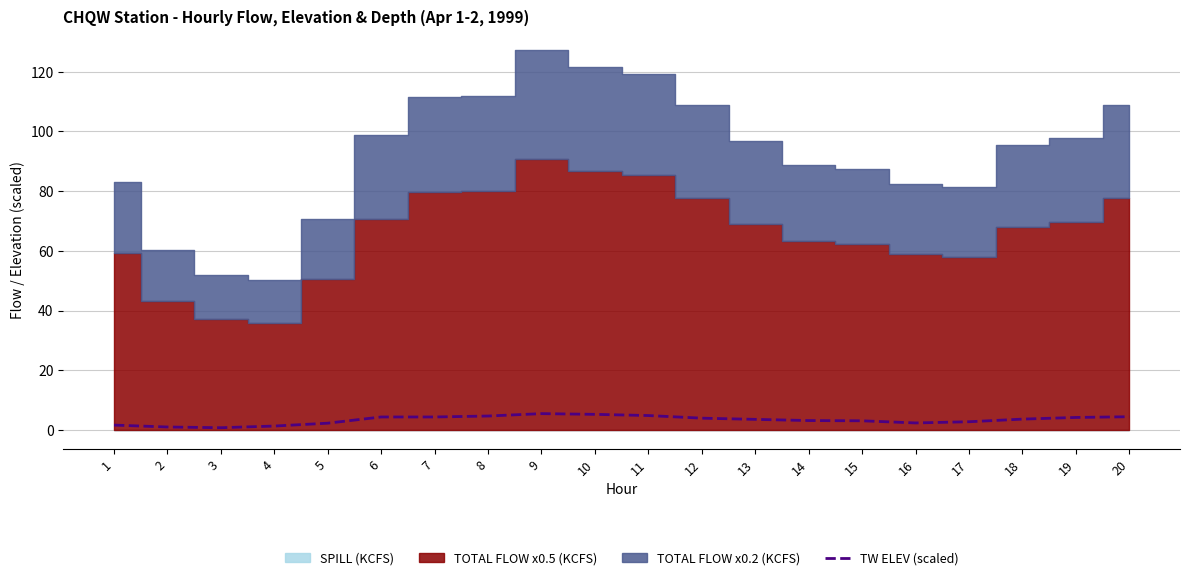

Rank the categories by value from highest to lowest.

9, 10, 11, 8, 20, 6, 7, 19, 12, 18, 13, 14, 15, 17, 16, 5, 1, 4, 2, 3